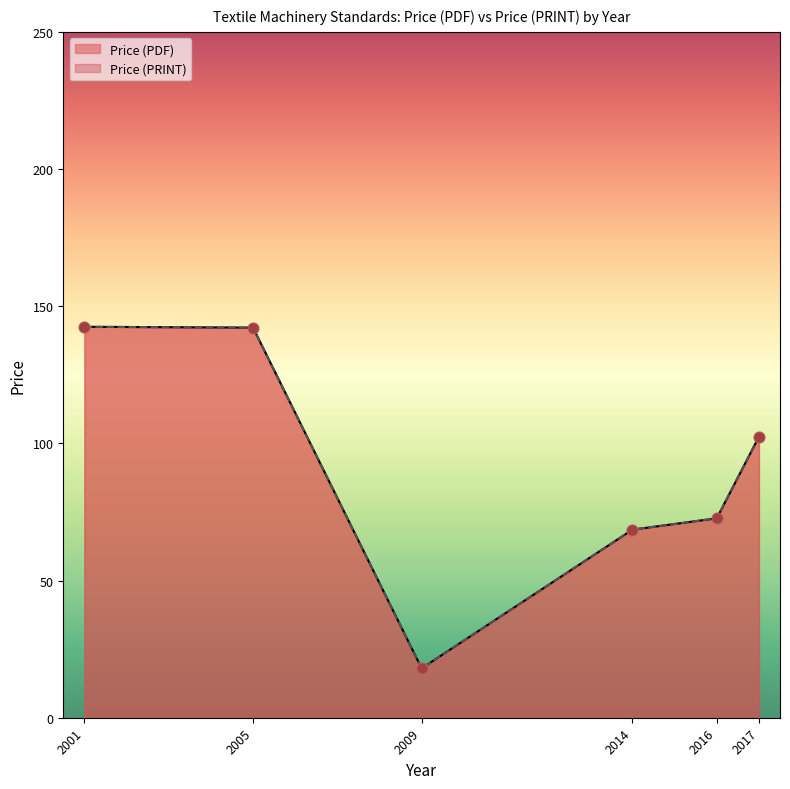

Which series has the largest Y range (max minus min)?

Price (PDF)